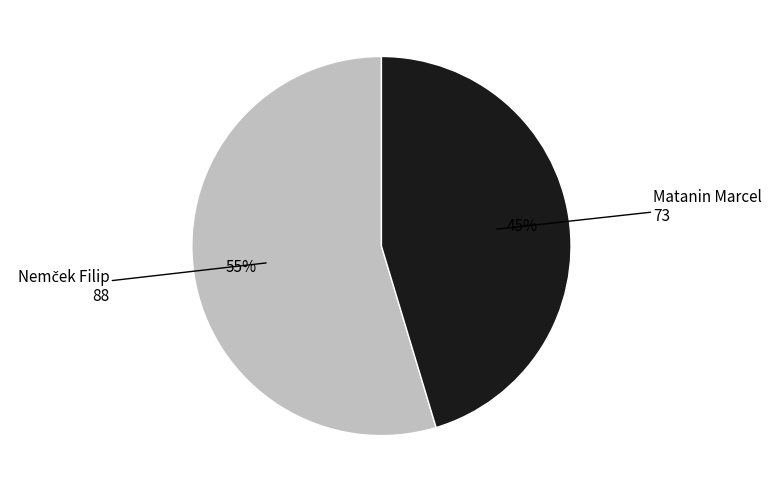

To the nearest percent, what is the average slice percentage?

50%